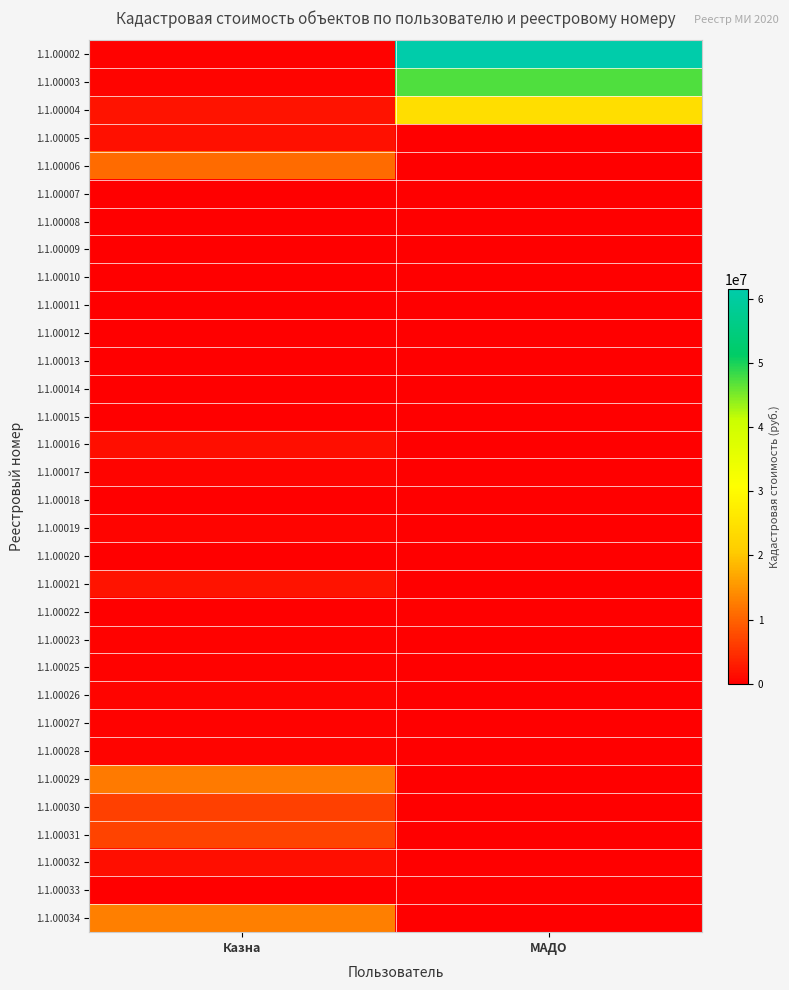

Which series has the largest range (max minus min)?

1.1.00002